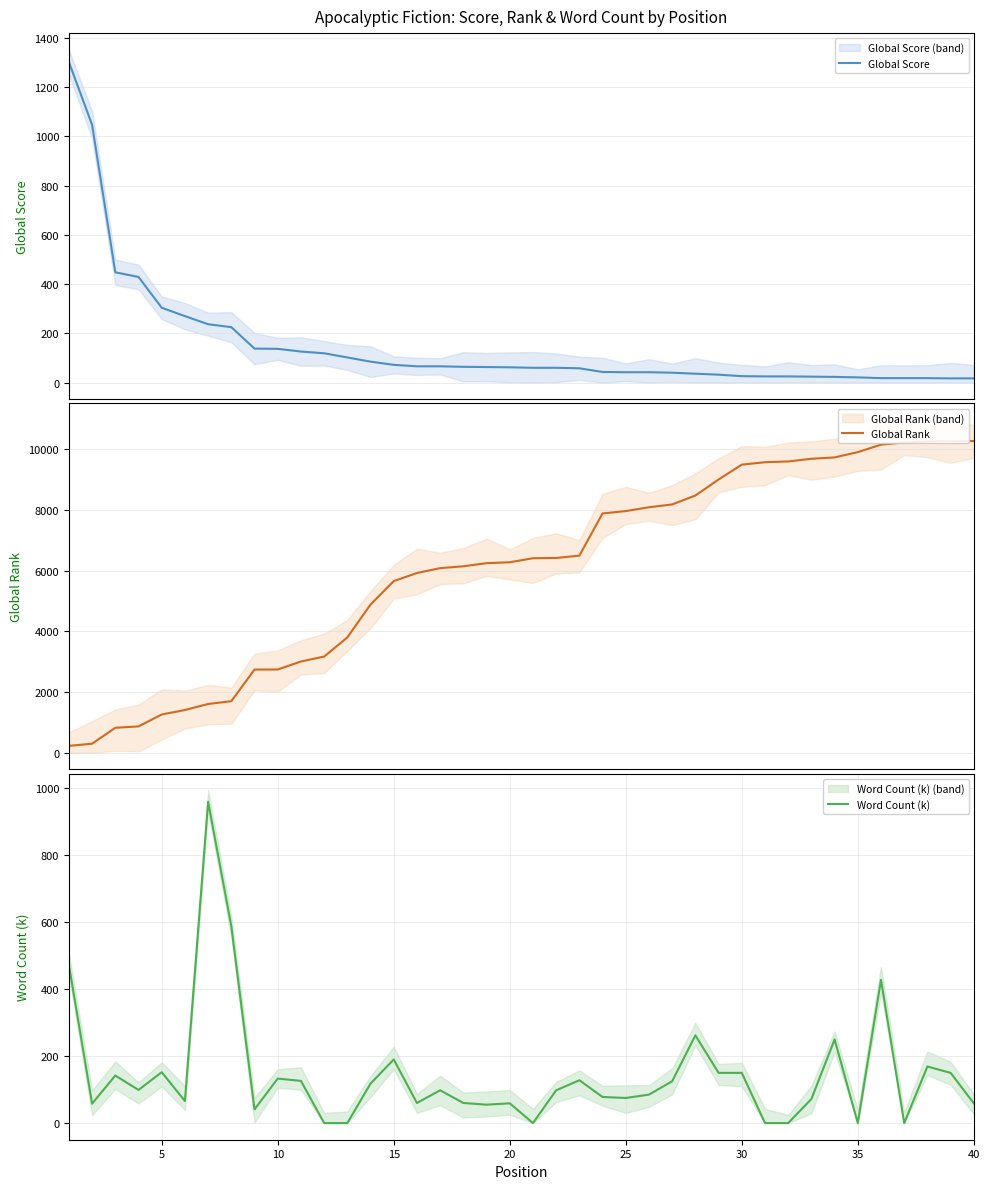

At 27, list the series in order from smallest to largest.

Global Score, Word Count (k), Global Rank